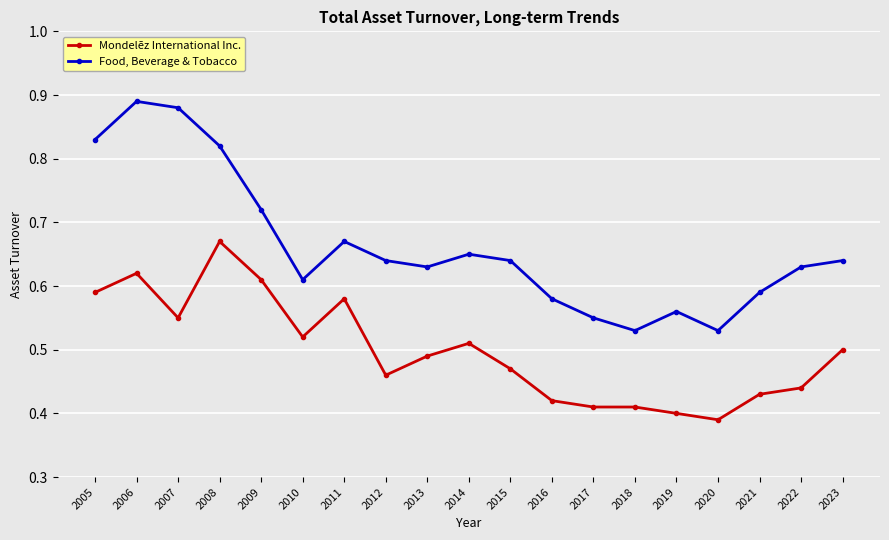

What is the sum of all Food, Beverage & Tobacco values?

12.6